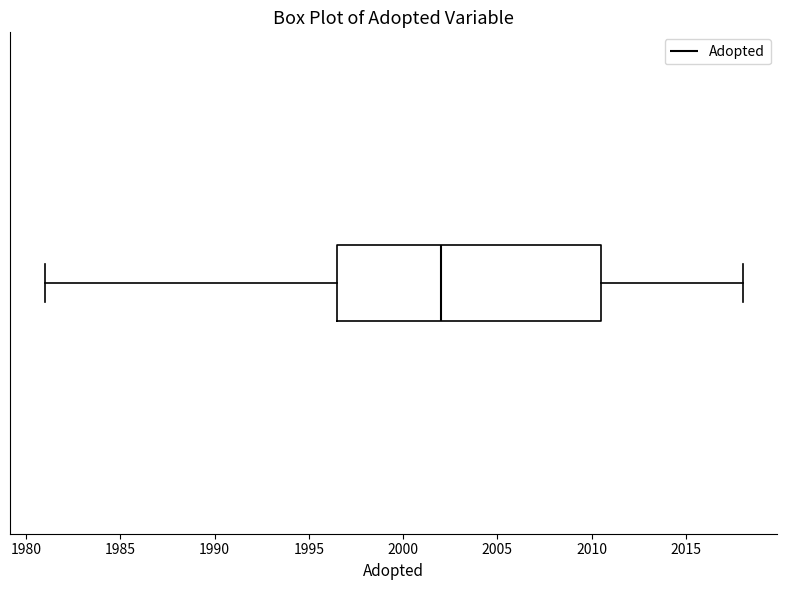

Where is the left edge of the box on the x-axis? The values are not printed on the chart, so give them approximately, as read against the axis.

1996.5